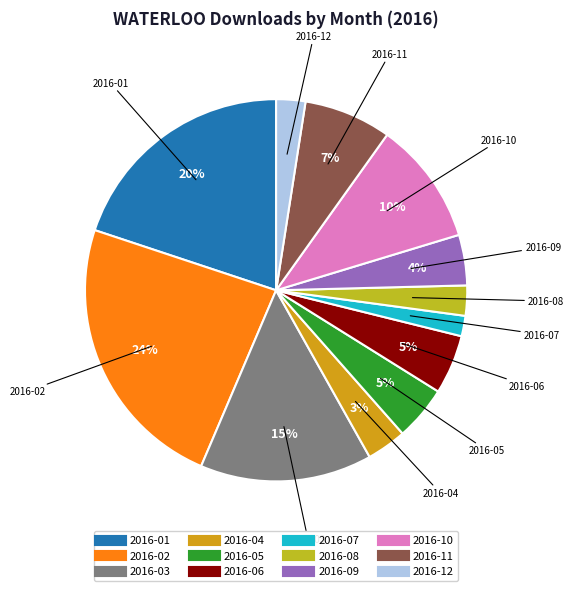

Combined, do 2016-08 and 2016-07 account for over 50%?

No